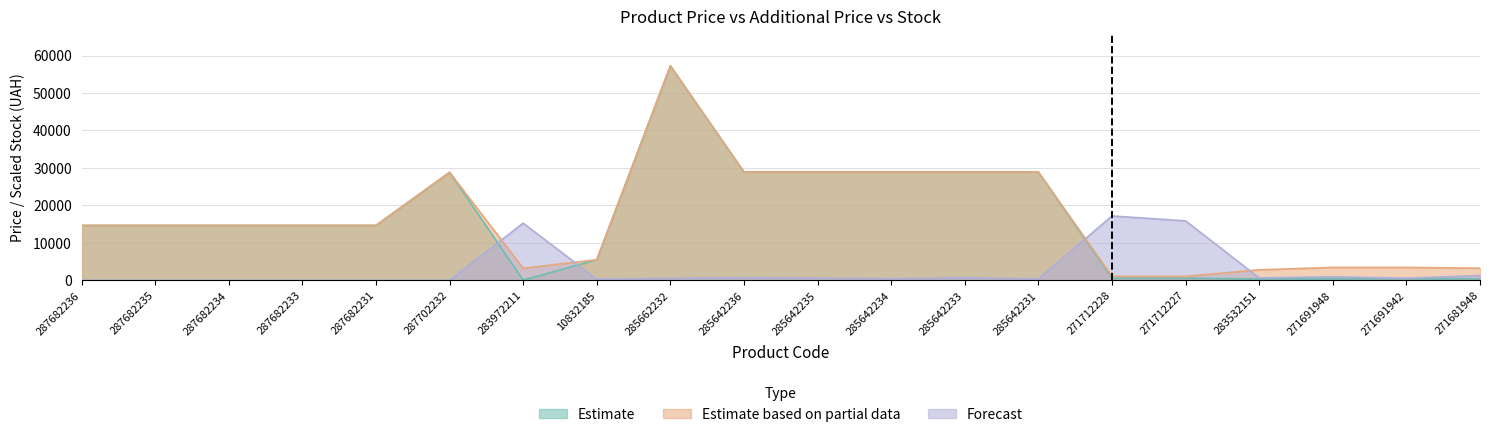

Which series ends up on top after the final intersection of Залишок and Ціна?

Залишок